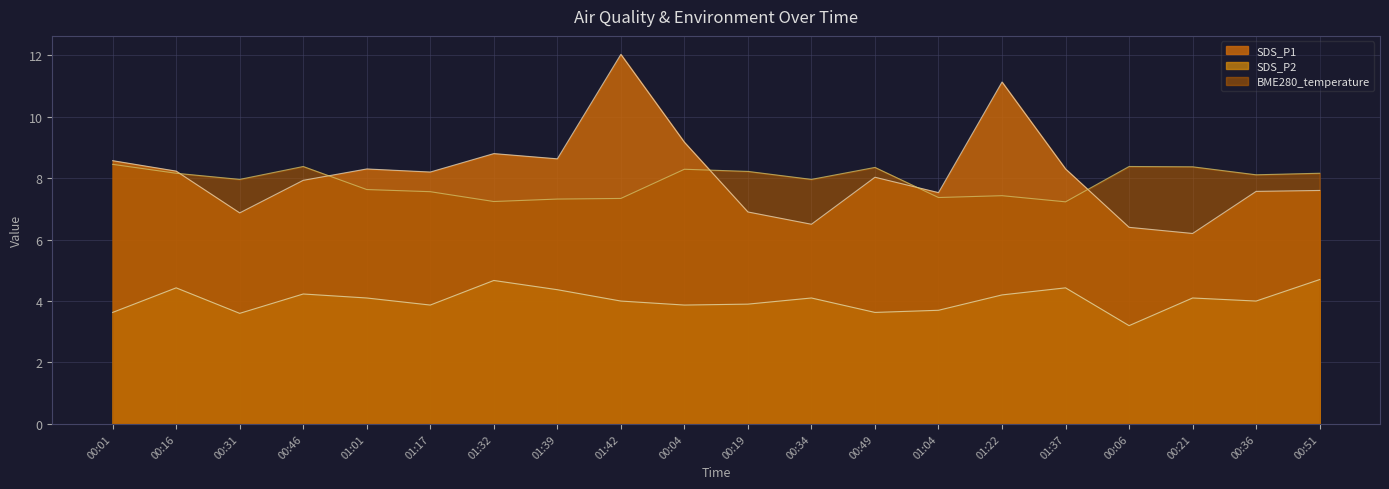

Reading left to right, extract all data points from this chart.

SDS_P1: 8.6	8.2	6.9	7.9	8.3	8.2	8.8	8.6	12.0	9.2	6.9	6.5	8.0	7.5	11.1	8.3	6.4	6.2	7.6	7.6
SDS_P2: 3.6	4.4	3.6	4.2	4.1	3.9	4.7	4.4	4.0	3.9	3.9	4.1	3.6	3.7	4.2	4.4	3.2	4.1	4.0	4.7
BME280_temperature: 8.4	8.2	8.0	8.4	7.6	7.6	7.2	7.3	7.3	8.3	8.2	8.0	8.3	7.4	7.4	7.2	8.4	8.4	8.1	8.2